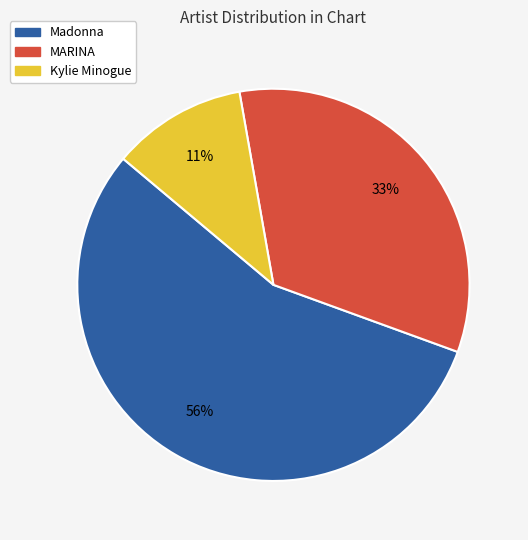

To the nearest percent, what percentage of the pie is Madonna?

56%